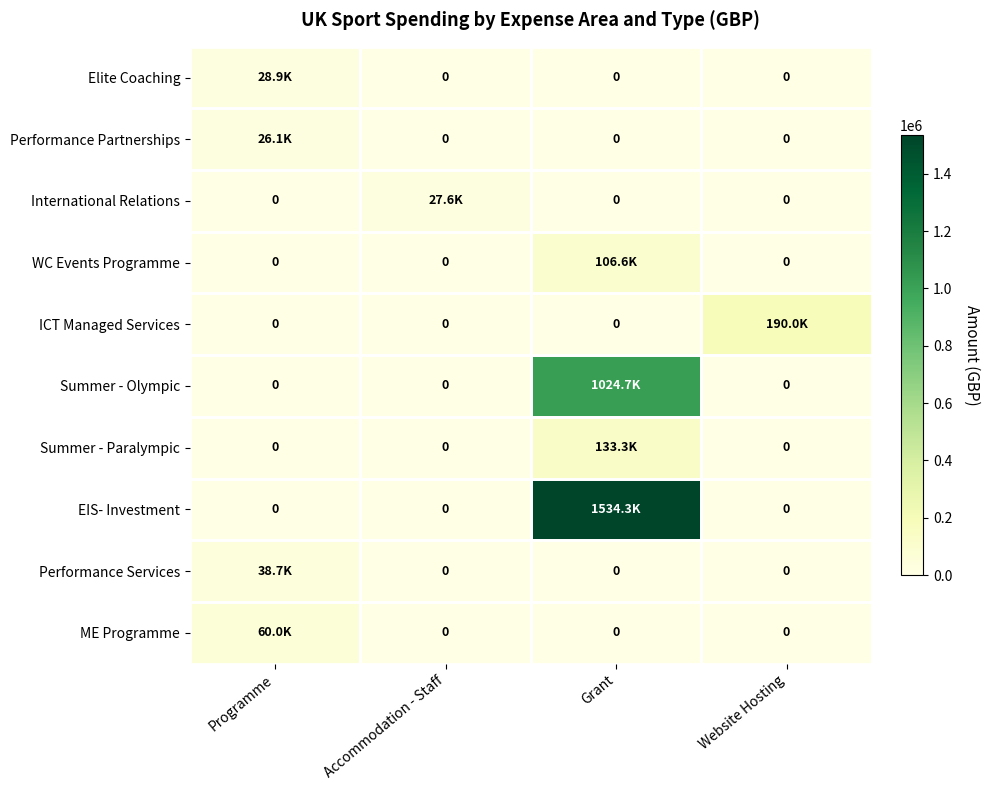

Is it true that International Relations equals 0.0 at Programme?

True